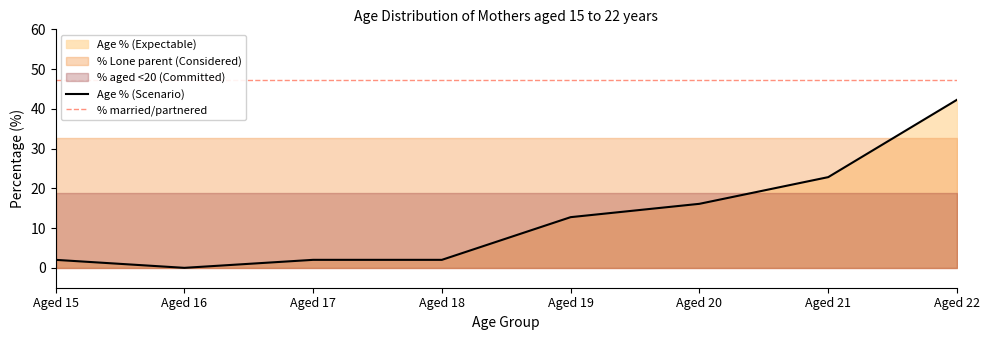

What is the difference between the second highest and minimum values in the Age % (Scenario) series?

22.8